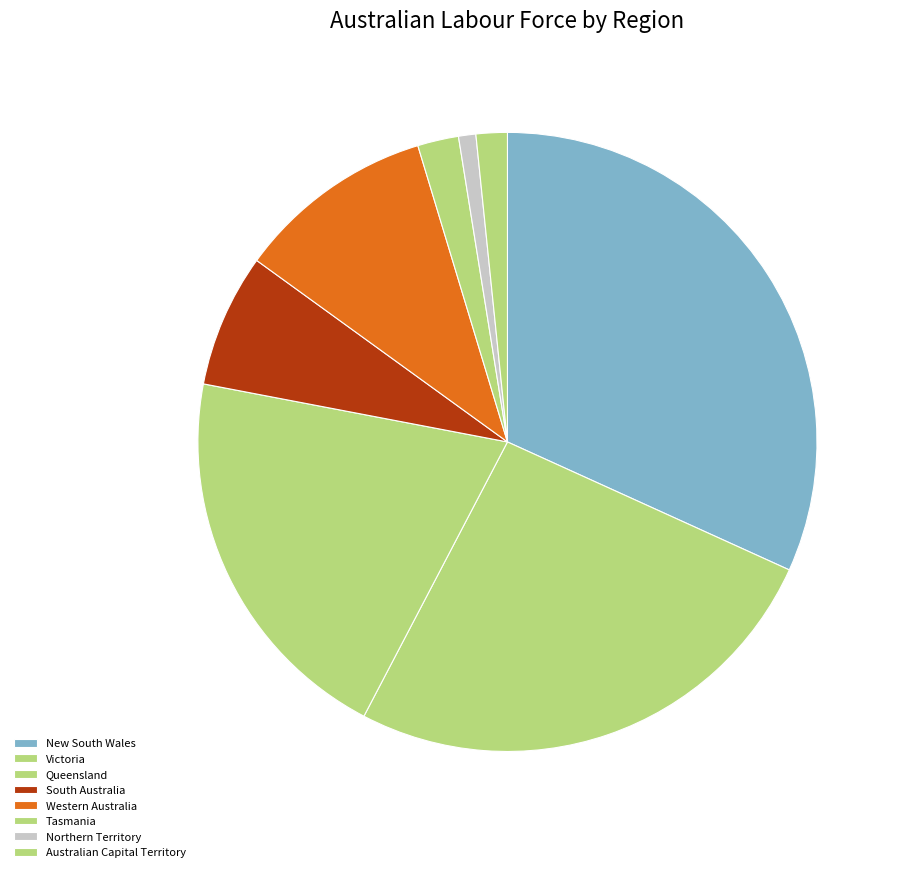

Which category has the biggest portion of the pie?

New South Wales